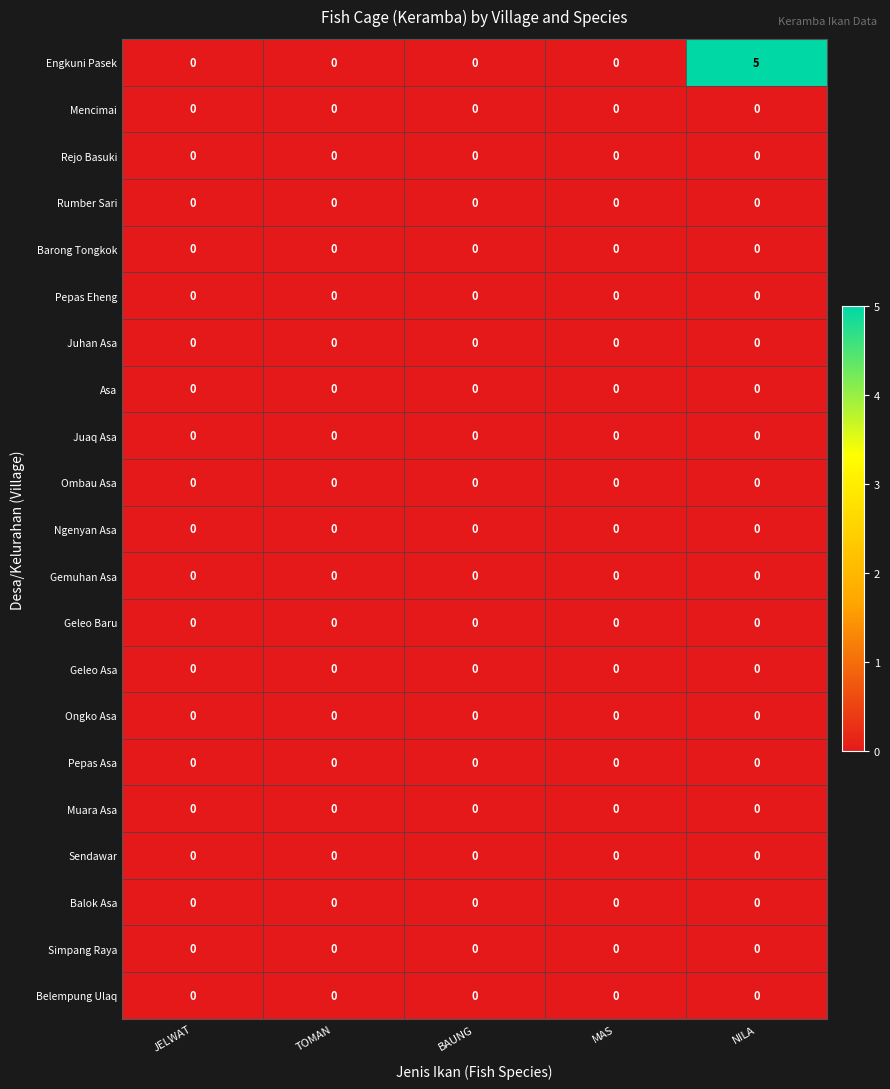

At which category is the sum across all series the highest?

NILA